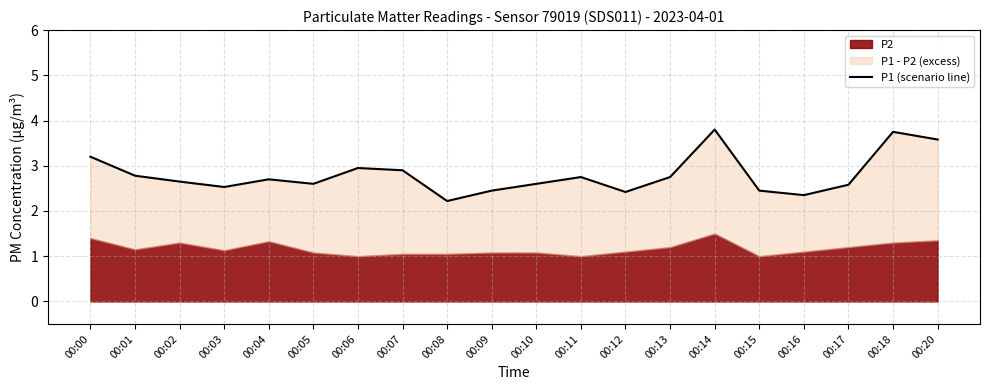

List the labels in order of value, largest first.

00:14, 00:18, 00:20, 00:00, 00:06, 00:07, 00:01, 00:11, 00:13, 00:04, 00:02, 00:05, 00:10, 00:17, 00:03, 00:09, 00:15, 00:12, 00:16, 00:08